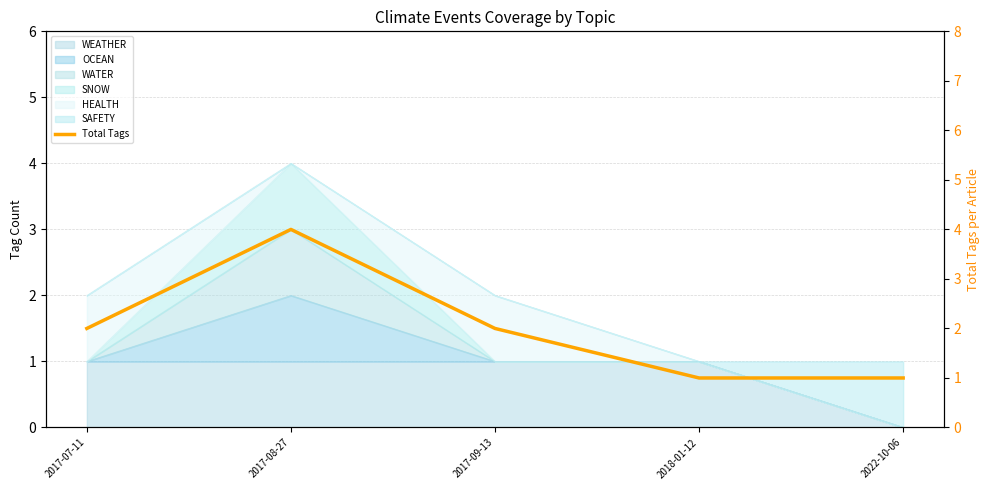

Reading left to right, extract all data points from this chart.

2	4	2	1	1